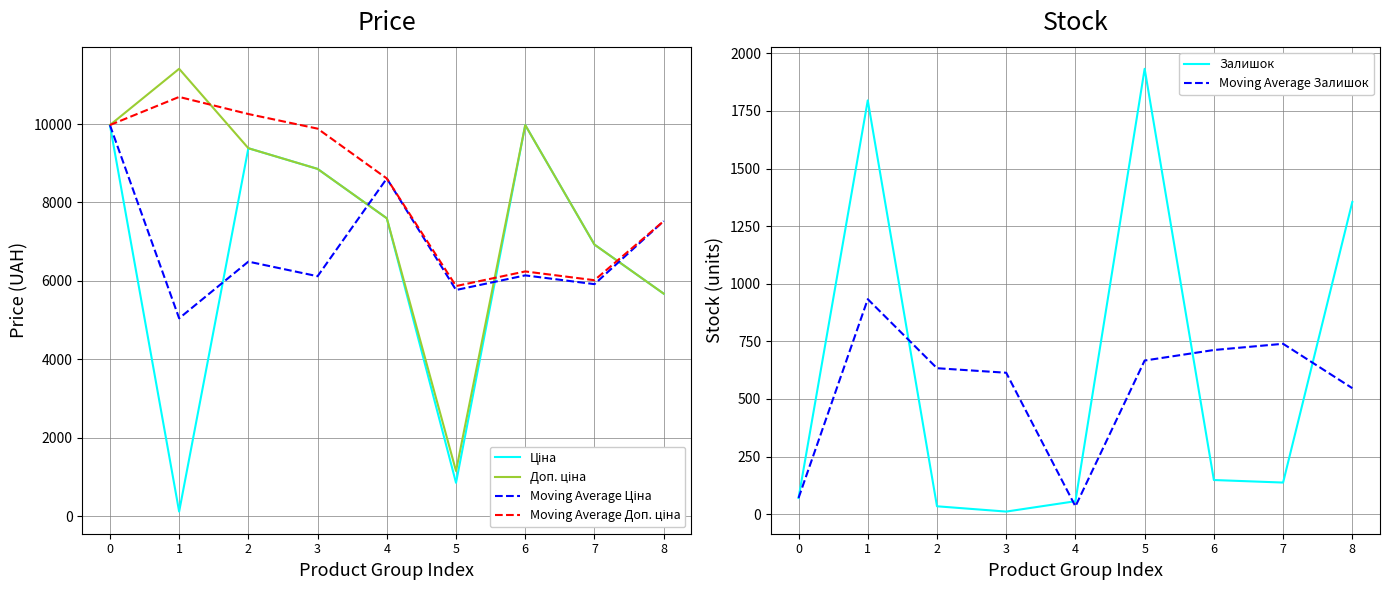

What is the total value across all series at 4?

32507.5